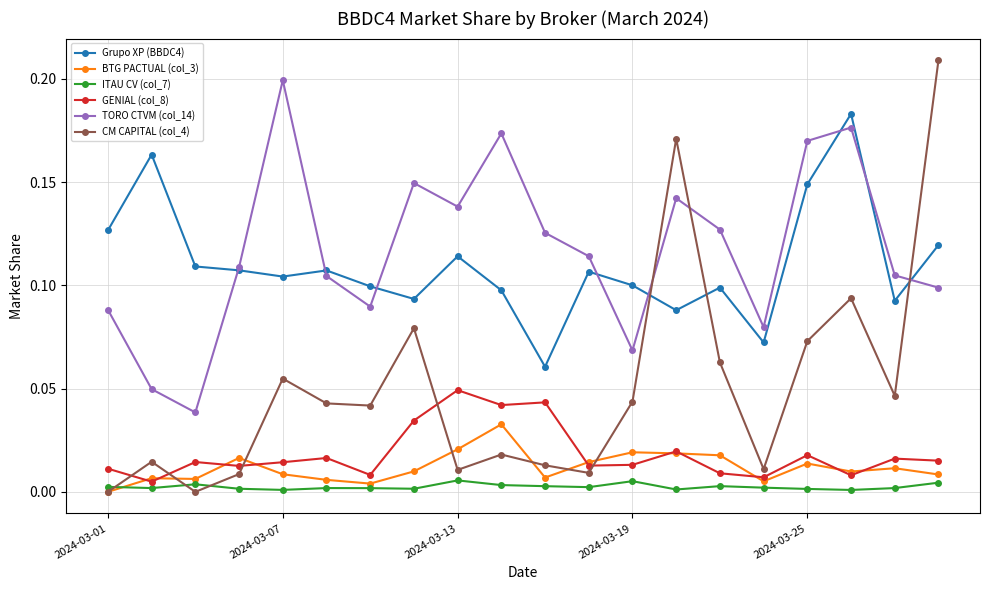

List the series in order of their peak value, highest first.

CM CAPITAL (col_4), TORO CTVM (col_14), Grupo XP (BBDC4), GENIAL (col_8), BTG PACTUAL (col_3), ITAU CV (col_7)